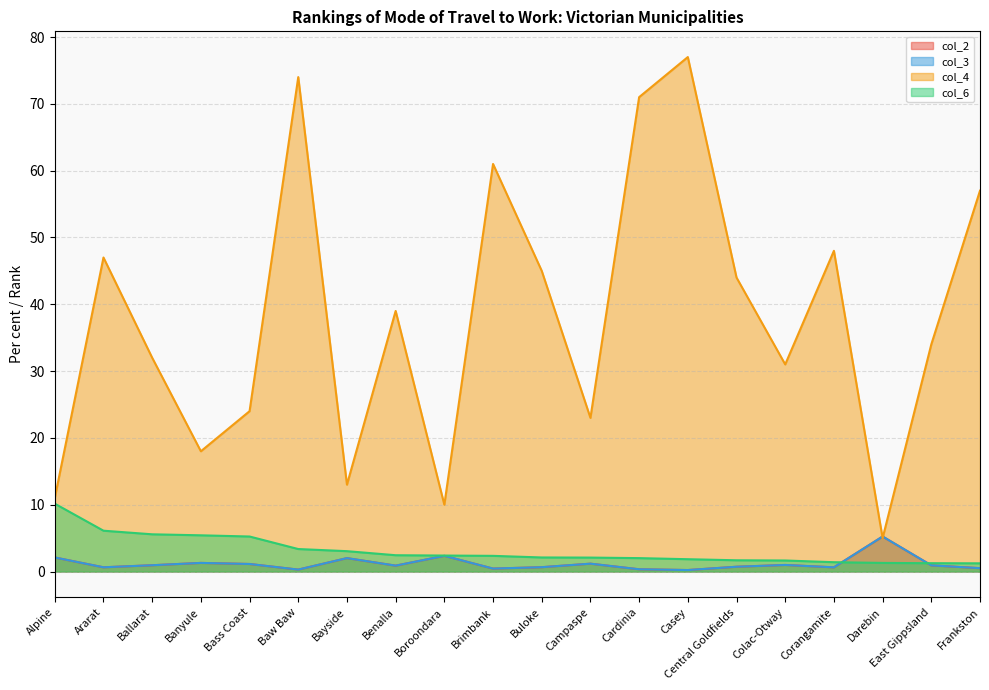

The col_2 series shows 0.9 at Ballarat. True or false?

True